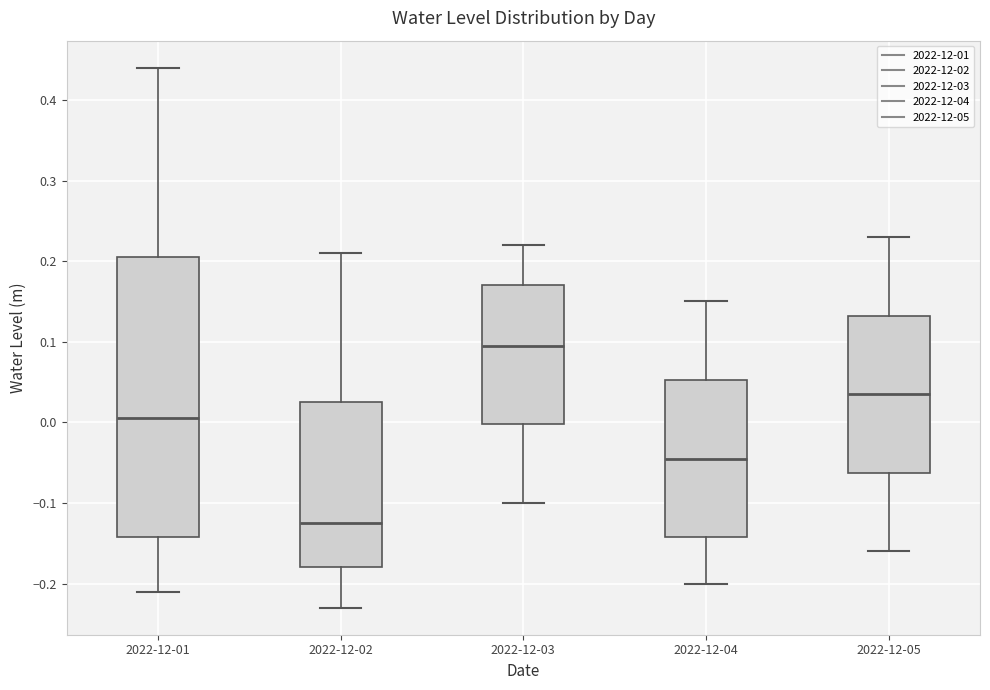

Which box is the tallest, from its lower edge to its upper edge?

2022-12-01